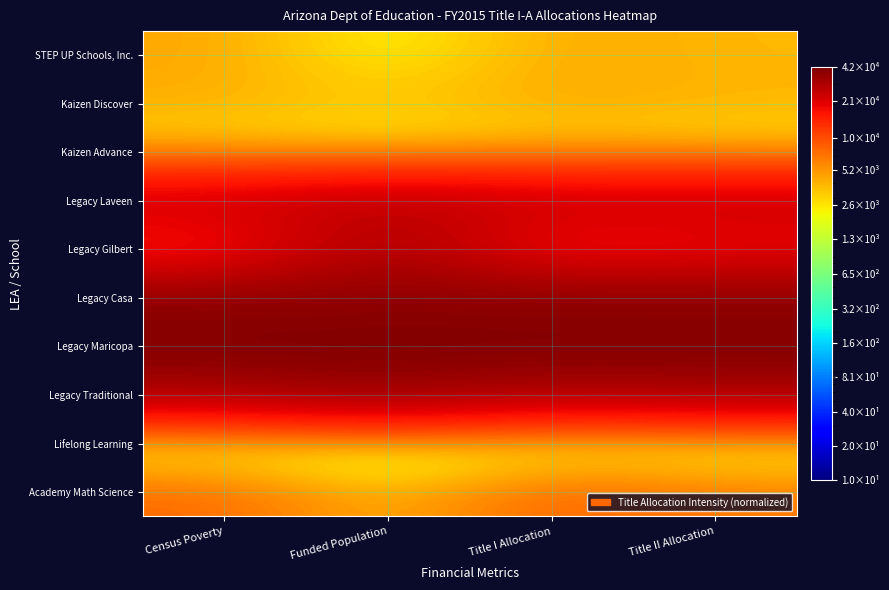

Between Funded Population and Title I Allocation, which is larger?

Title I Allocation